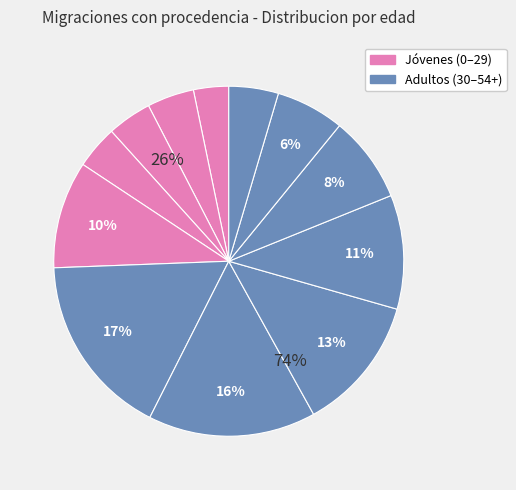

What percentage is NOT represented by 10 a 14?

95.9%